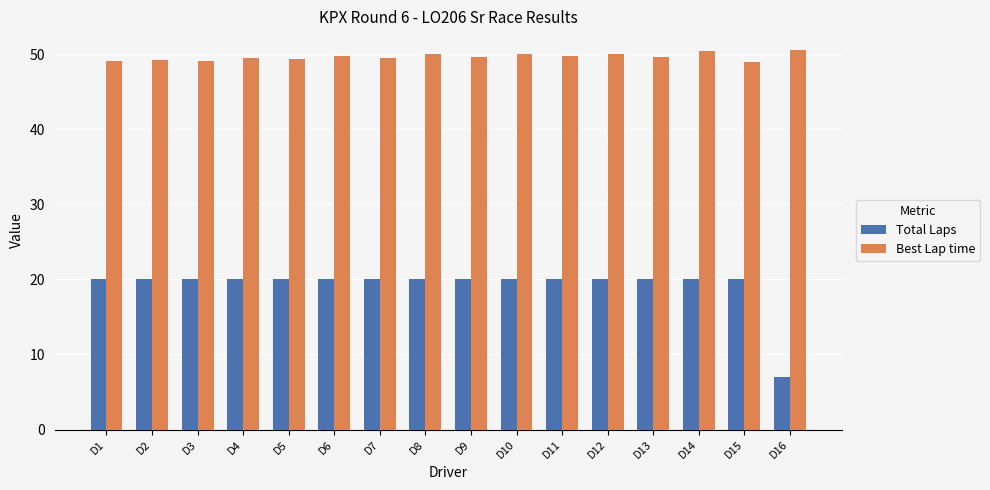

How many groups of bars are there?

16